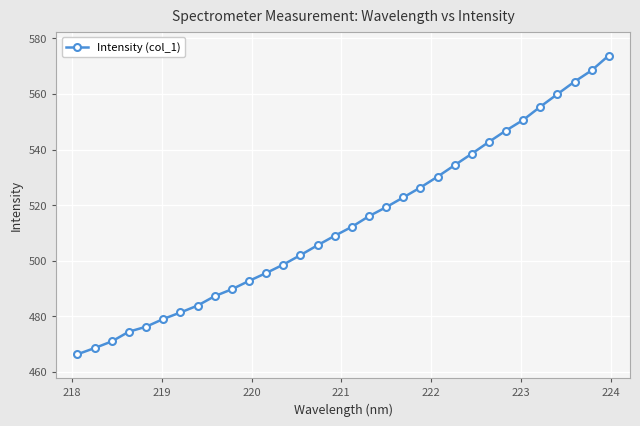

What is the value of the 4th point from the left?

474.5